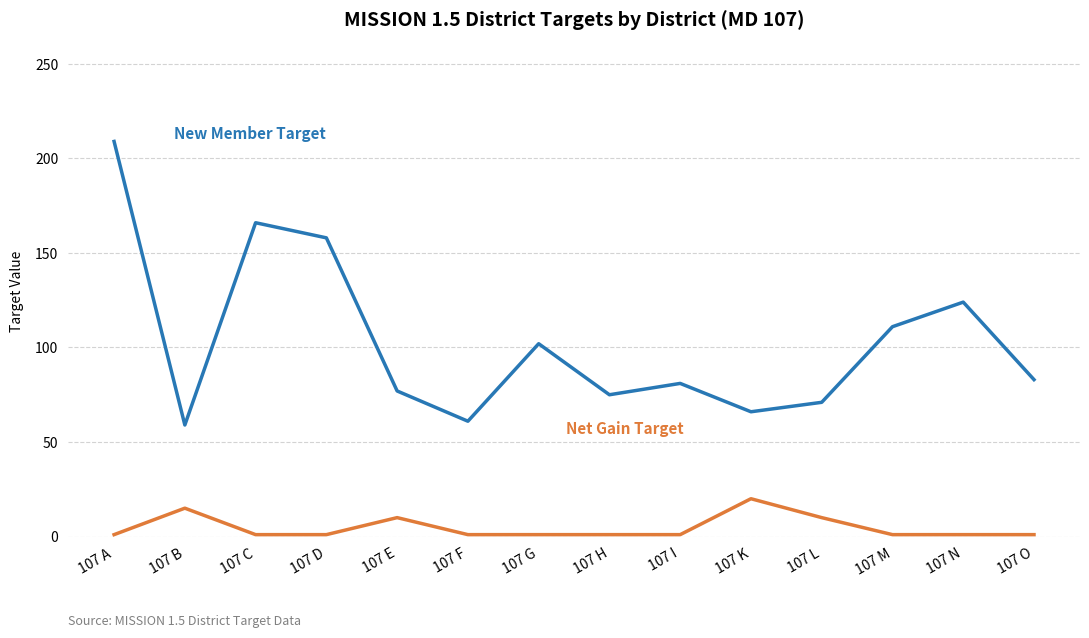

At which category is the sum across all series the highest?

107 A